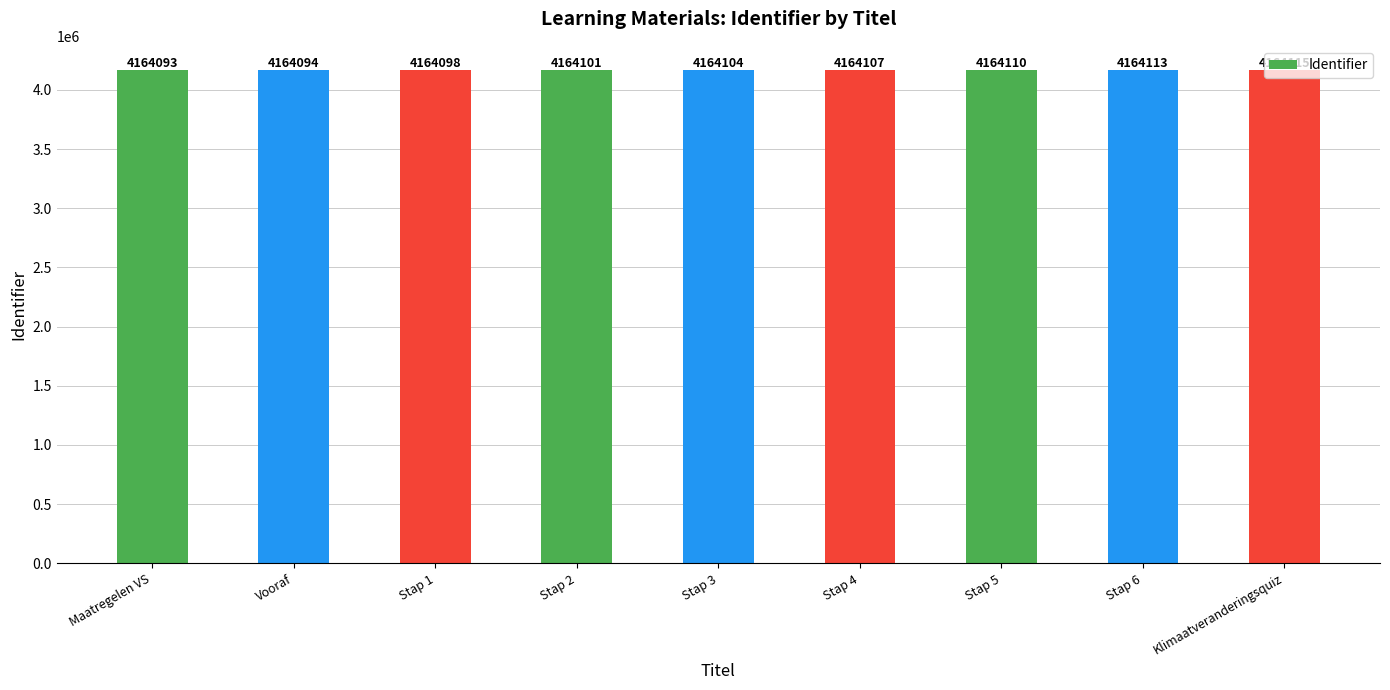

Rank the categories by value from highest to lowest.

Klimaatveranderingsquiz, Stap 6, Stap 5, Stap 4, Stap 3, Stap 2, Stap 1, Vooraf, Maatregelen VS